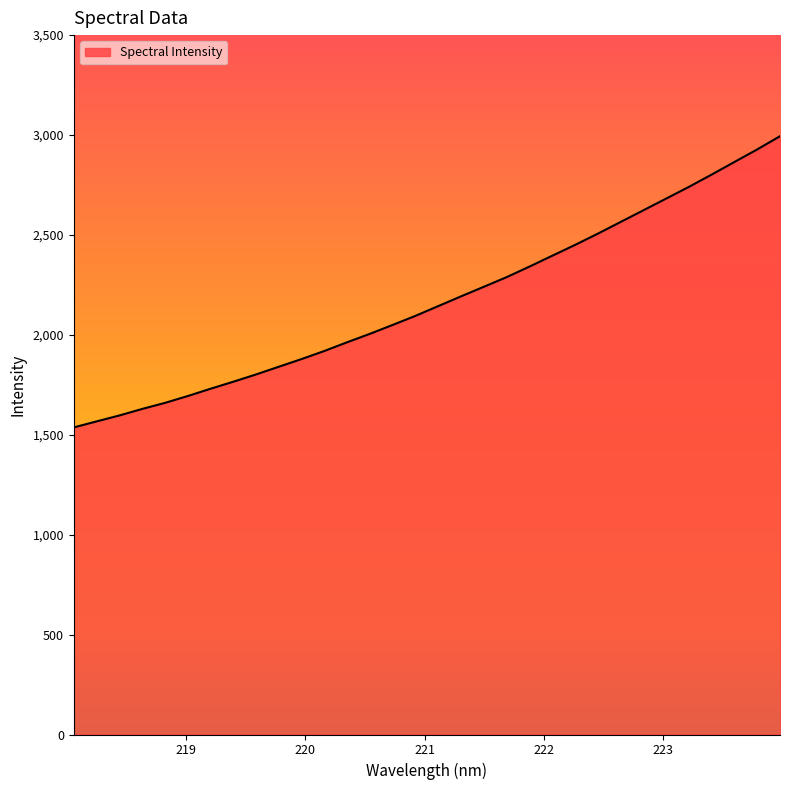

What is the greatest value displayed?

2994.1